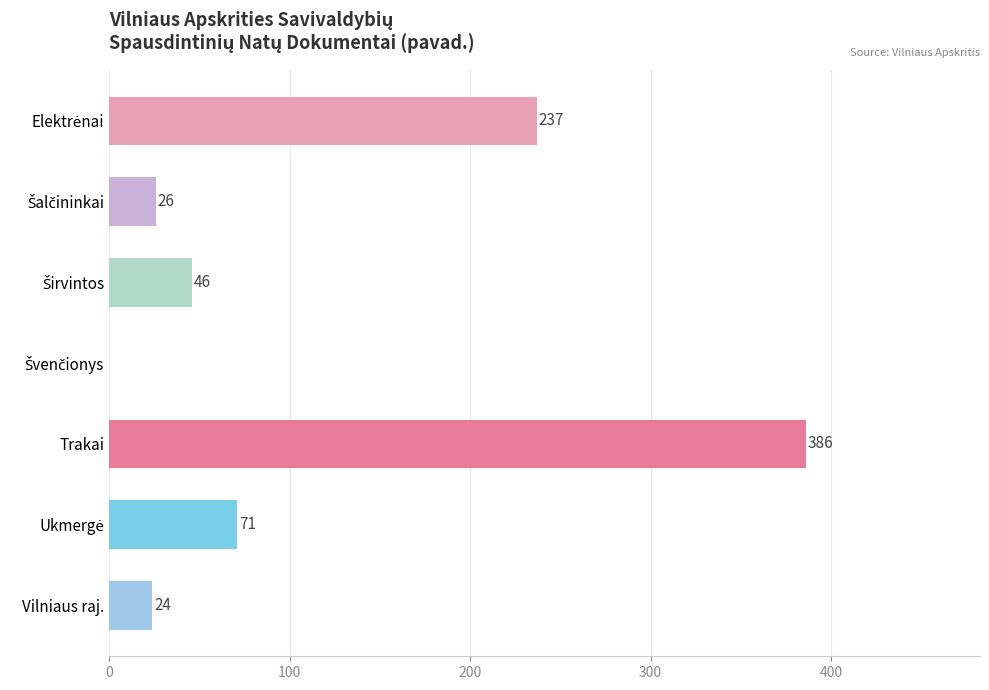

What is the sum of all values?

790